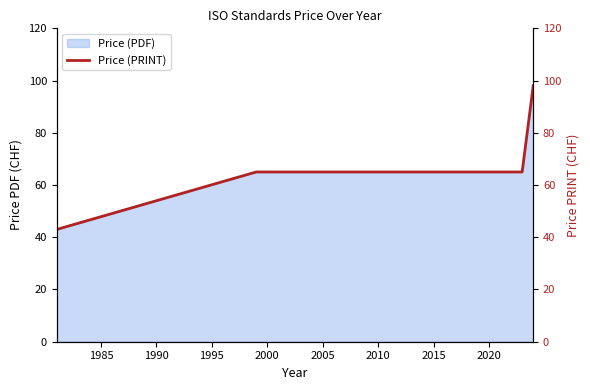

What is the value of the 4th point from the left?

65